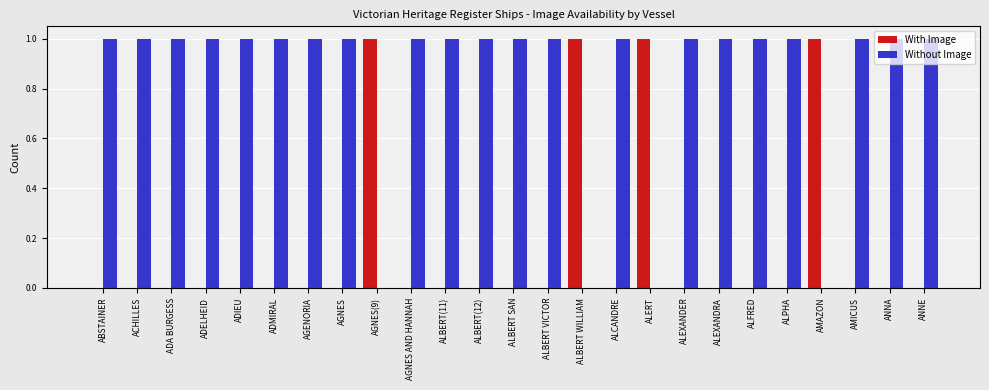

Reading left to right, list all the values displayed in this chart.

With Image: ABSTAINER=0	ACHILLES=0	ADA BURGESS=0	ADELHEID=0	ADIEU=0	ADMIRAL=0	AGENORIA=0	AGNES=0	AGNES(9)=1	AGNES AND HANNAH=0	ALBERT(11)=0	ALBERT(12)=0	ALBERT SAN=0	ALBERT VICTOR=0	ALBERT WILLIAM=1	ALCANDRE=0	ALERT=1	ALEXANDER=0	ALEXANDRA=0	ALFRED=0	ALPHA=0	AMAZON=1	AMICUS=0	ANNA=0	ANNE=0
Without Image: ABSTAINER=1	ACHILLES=1	ADA BURGESS=1	ADELHEID=1	ADIEU=1	ADMIRAL=1	AGENORIA=1	AGNES=1	AGNES(9)=0	AGNES AND HANNAH=1	ALBERT(11)=1	ALBERT(12)=1	ALBERT SAN=1	ALBERT VICTOR=1	ALBERT WILLIAM=0	ALCANDRE=1	ALERT=0	ALEXANDER=1	ALEXANDRA=1	ALFRED=1	ALPHA=1	AMAZON=0	AMICUS=1	ANNA=1	ANNE=1